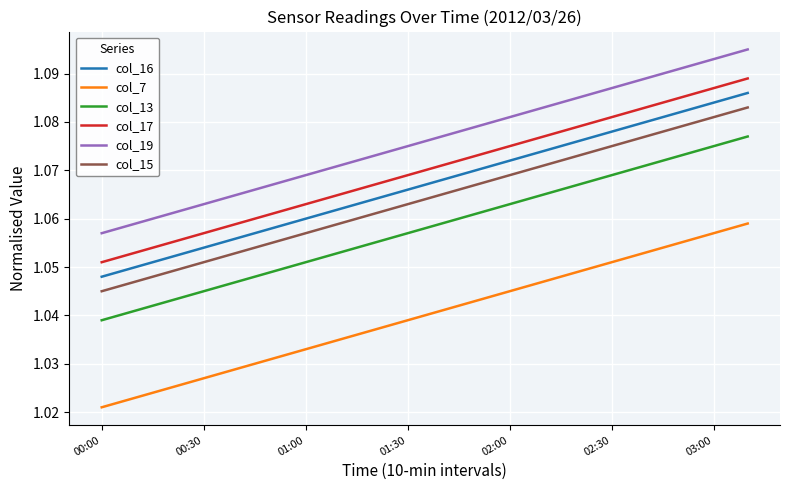

True or false: col_16 and col_13 intersect in this chart.

False